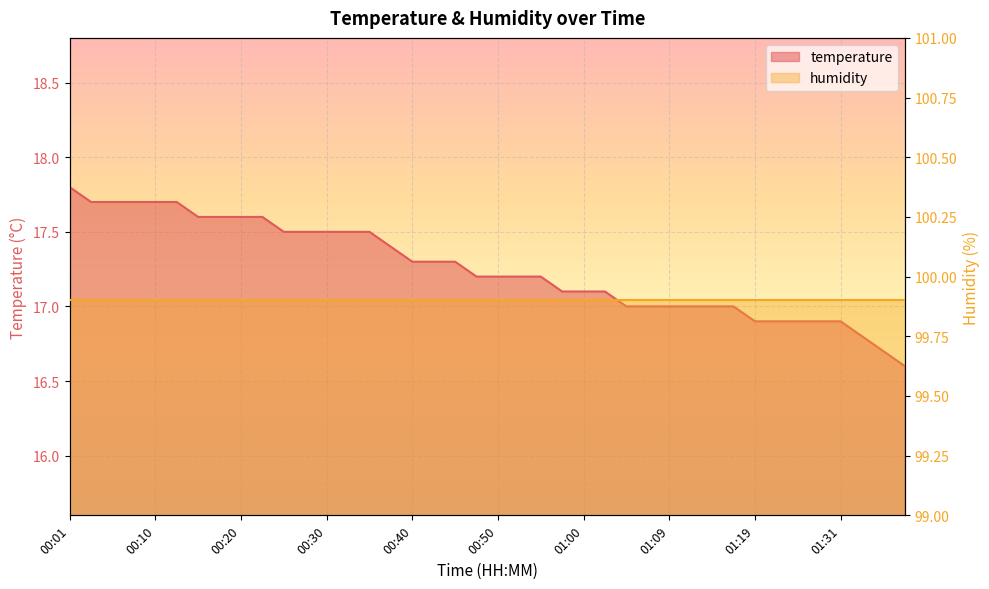

What is the ratio of the value at 00:05 to the value at 01:36?

1.1